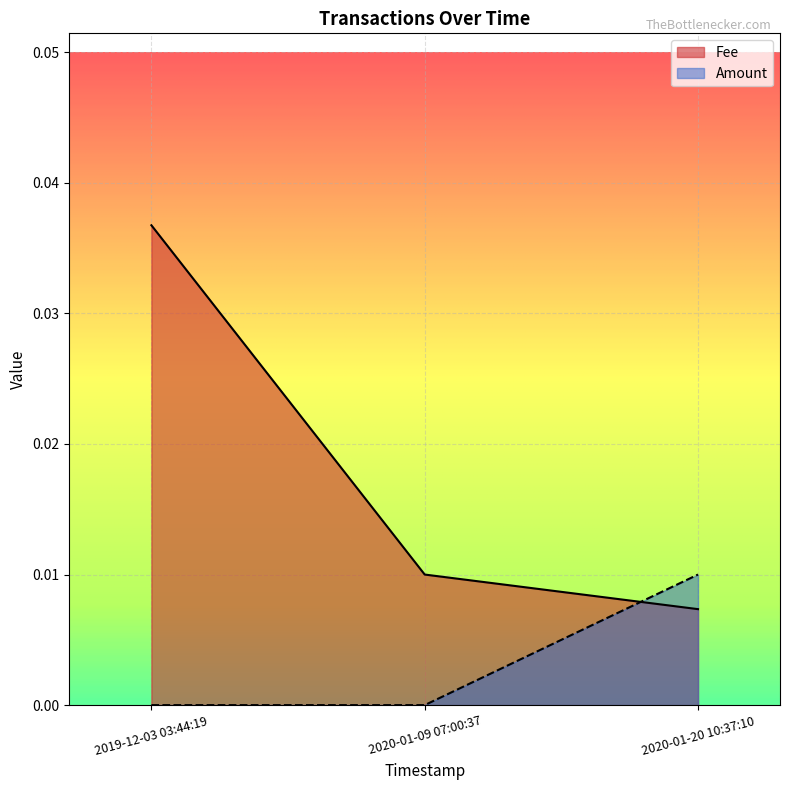

Which has a higher value, 2019-12-03 03:44:19 or 2020-01-09 07:00:37?

2019-12-03 03:44:19